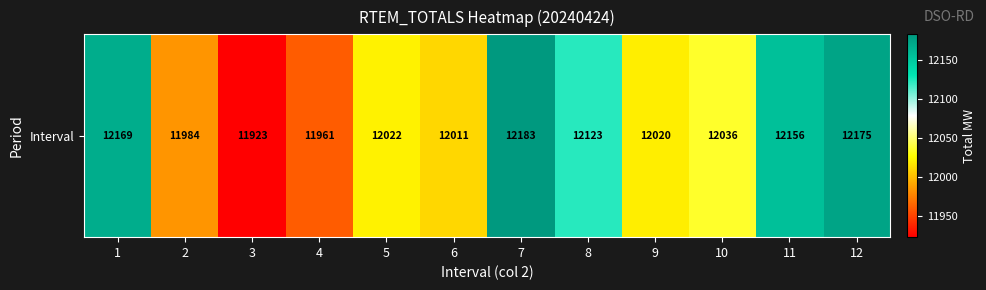

Reading right to left, transcribe all the data shown in this chart.

12175	12156	12036	12020	12123	12183	12011	12022	11961	11923	11984	12169